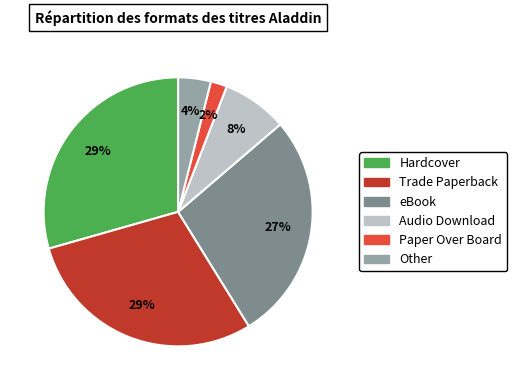

Which category has the smallest portion of the pie?

Paper Over Board